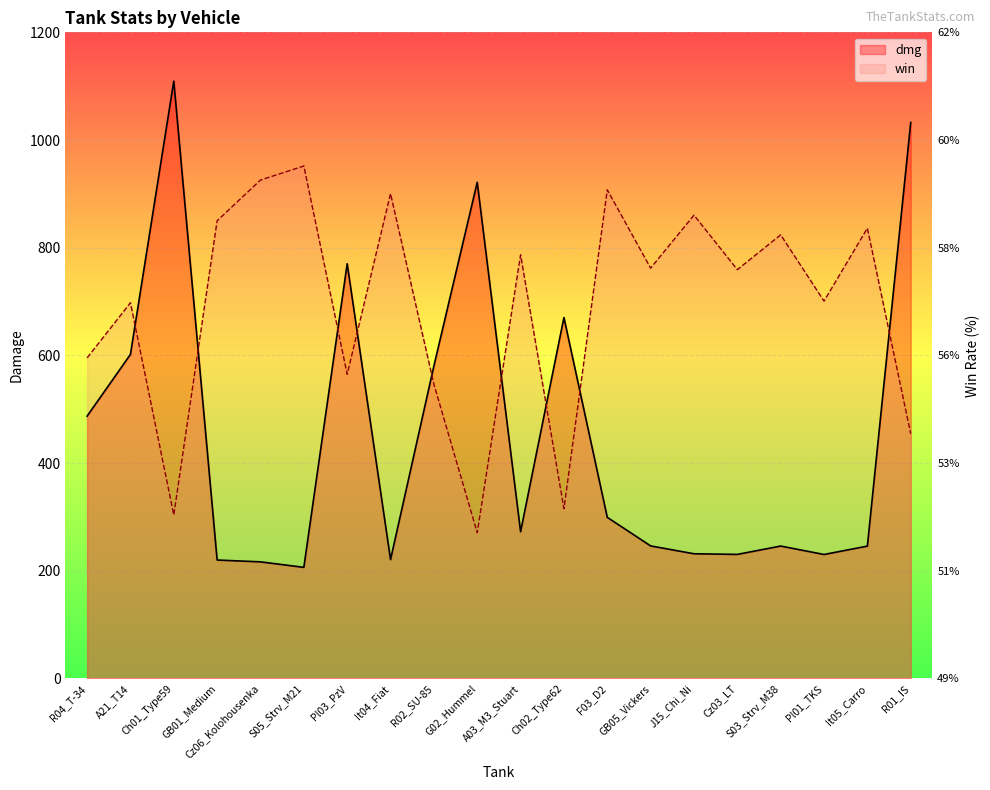

True or false: win and dmg cross at least once.

True